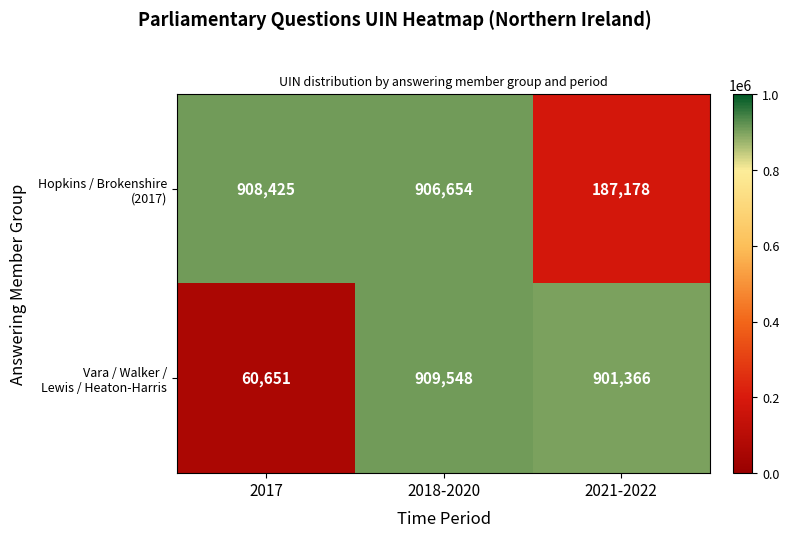

What is the spread (max minus min) of values at 2021-2022?

714188